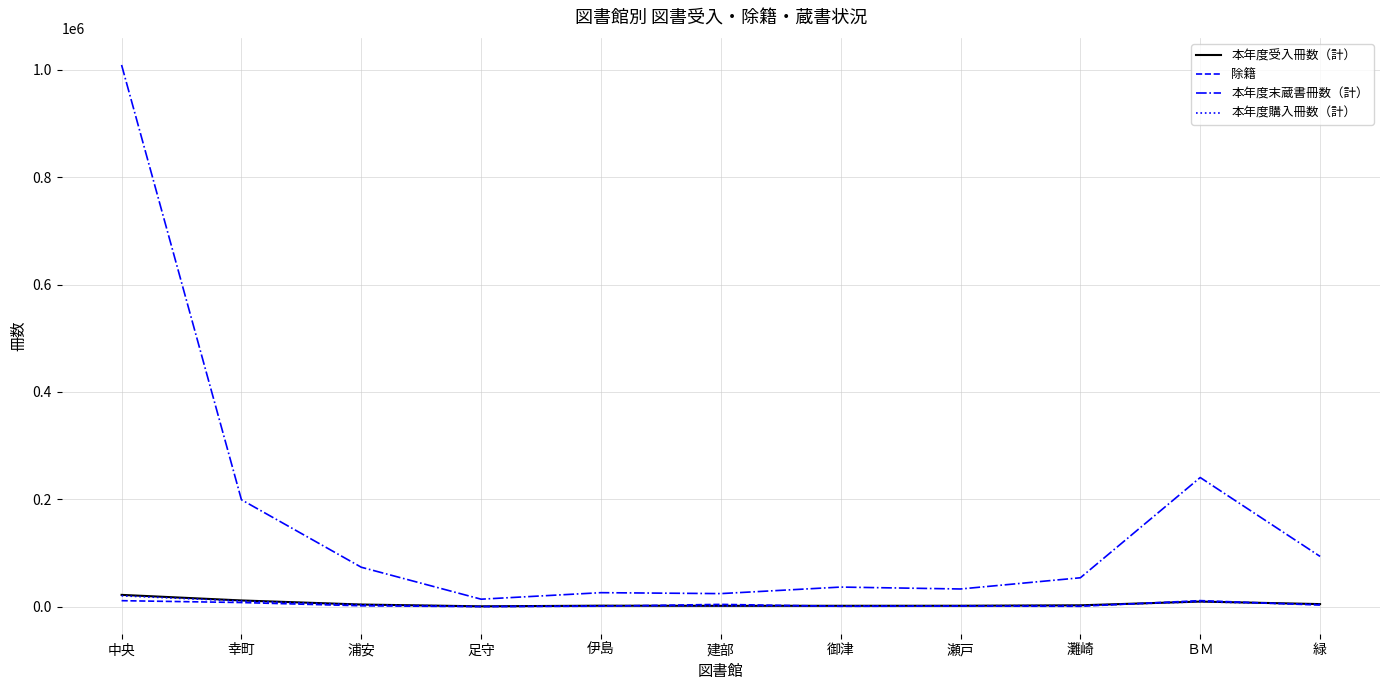

At which category is the sum across all series the highest?

中央